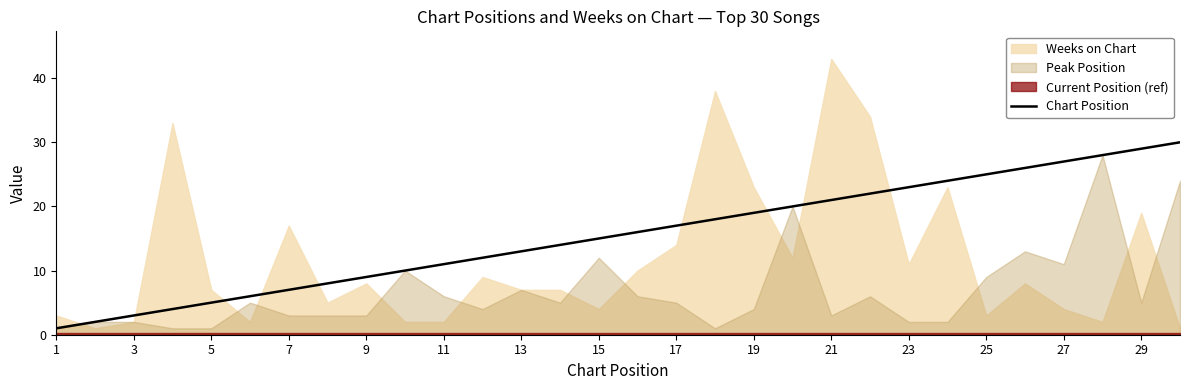

The Chart Position series shows 11 at 11. True or false?

True